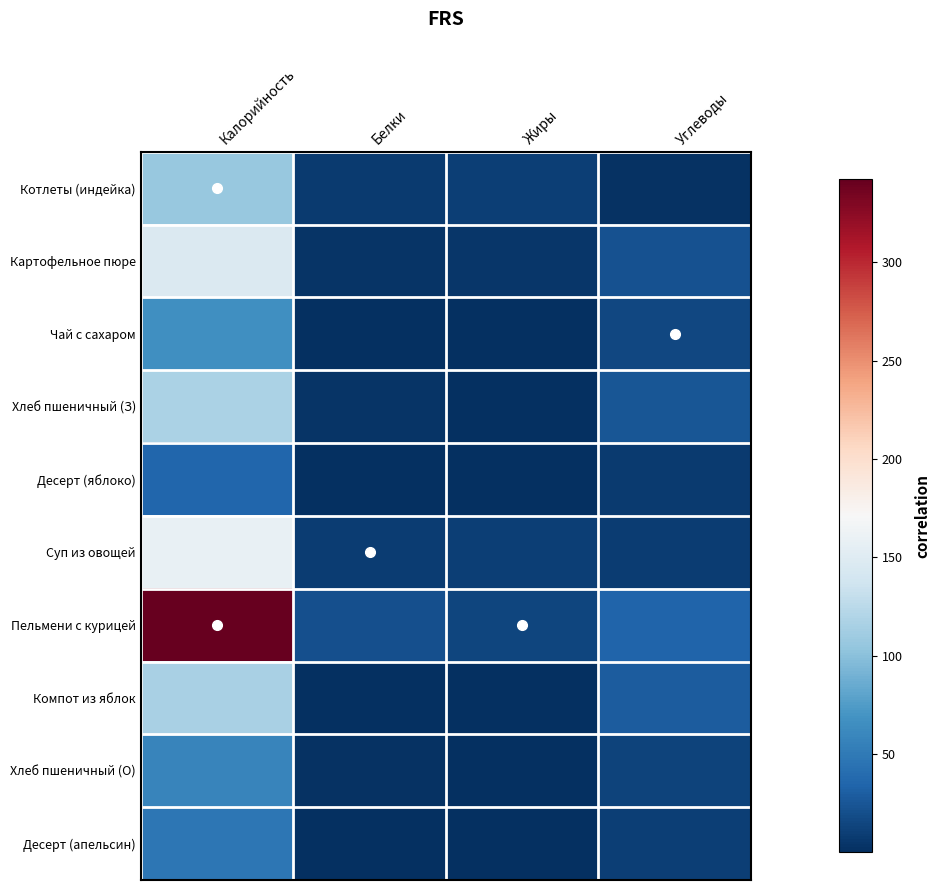

Reading left to right, list all the values displayed in this chart.

Котлеты (индейка): Калорийность=106.5	Белки=7.5	Жиры=9.9	Углеводы=2.2
Картофельное пюре: Калорийность=146.3	Белки=3.3	Жиры=5.0	Углеводы=22.1
Чай с сахаром: Калорийность=66.2	Белки=1.0	Жиры=0.3	Углеводы=15.0
Хлеб пшеничный (З): Калорийность=117.2	Белки=3.8	Жиры=0.4	Углеводы=24.6
Десерт (яблоко): Калорийность=35.3	Белки=0.3	Жиры=0.3	Углеводы=7.9
Суп из овощей: Калорийность=158.7	Белки=8.7	Жиры=9.6	Углеводы=9.5
Пельмени с курицей: Калорийность=342.0	Белки=20.2	Жиры=13.7	Углеводы=34.4
Компот из яблок: Калорийность=115.8	Белки=0.2	Жиры=0.2	Углеводы=28.4
Хлеб пшеничный (О): Калорийность=58.6	Белки=1.9	Жиры=0.2	Углеводы=12.3
Десерт (апельсин): Калорийность=47.2	Белки=1.1	Жиры=0.2	Углеводы=10.1